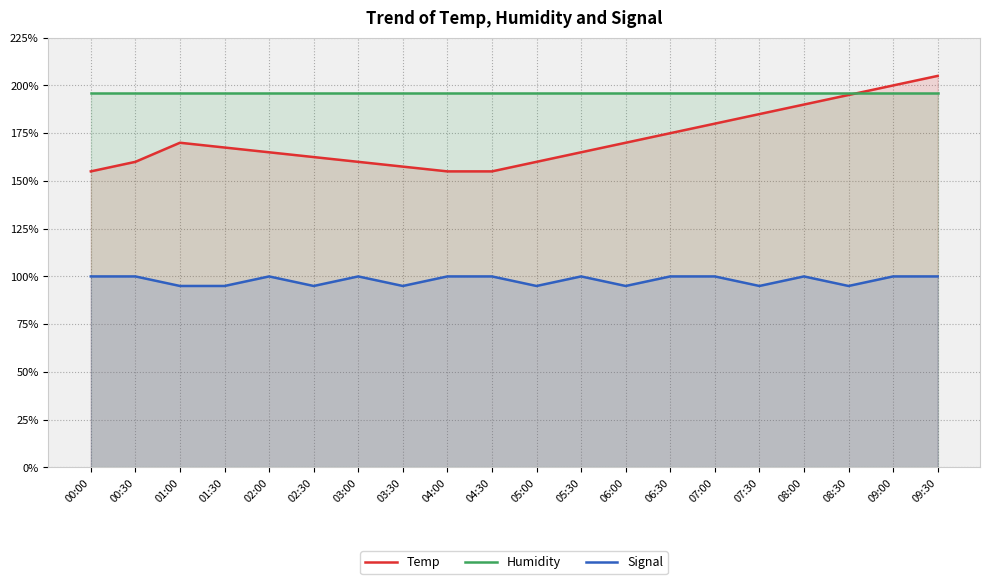

Rank the series by their maximum value, from highest to lowest.

Temp, Humidity, Signal